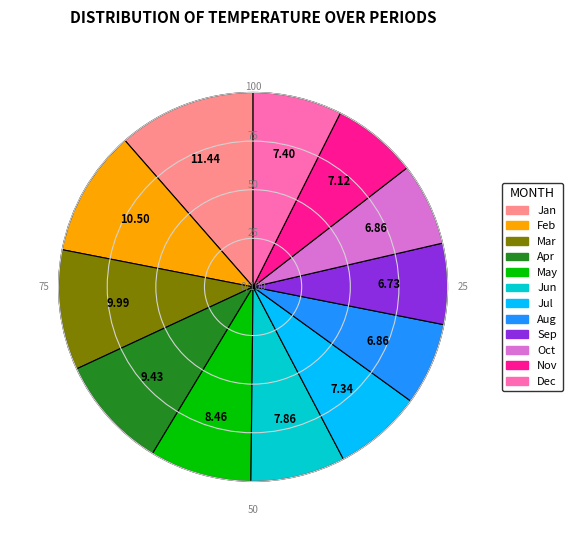

Is there a majority slice in this chart?

No